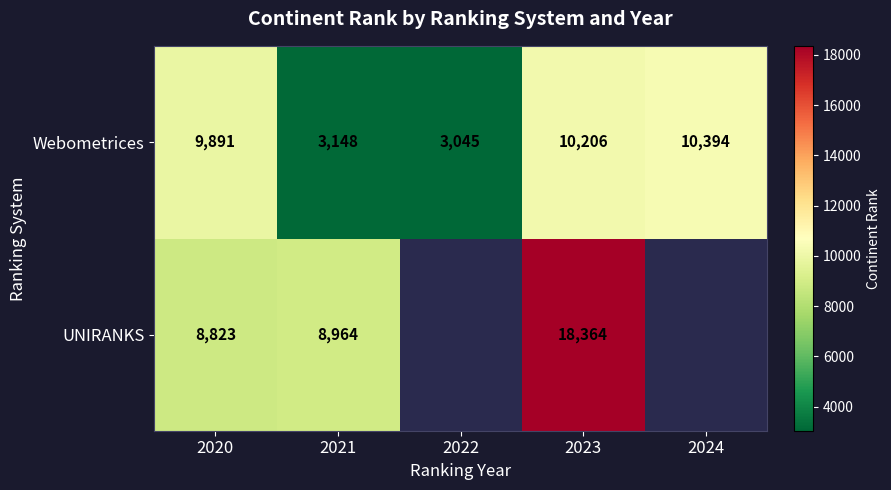

How many distinct data groups are displayed?

2